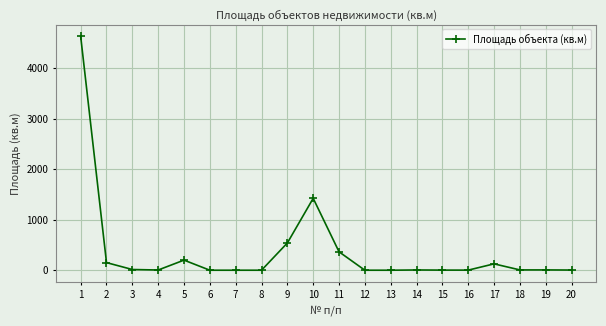

What is the average value?

374.3